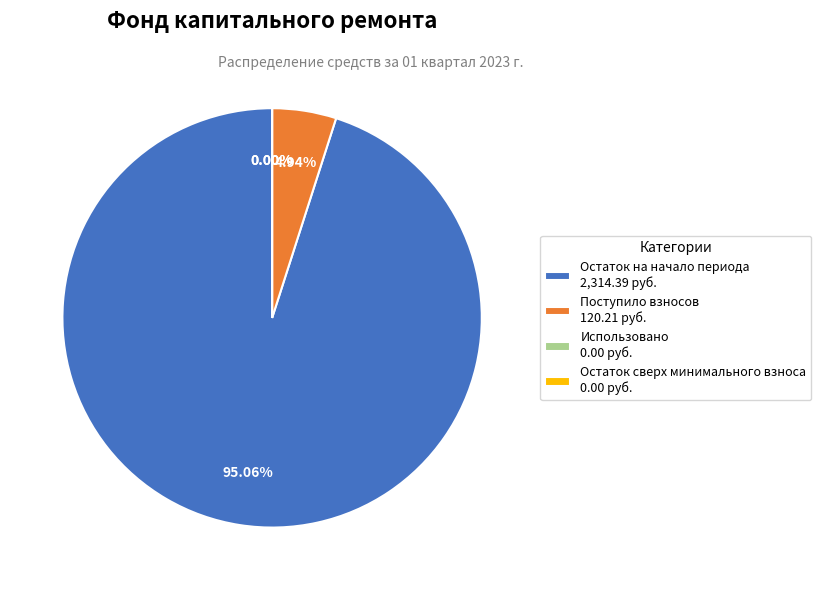

Rank the categories by value from highest to lowest.

Остаток на начало периода, Поступило взносов, Использовано, Остаток сверх минимального взноса